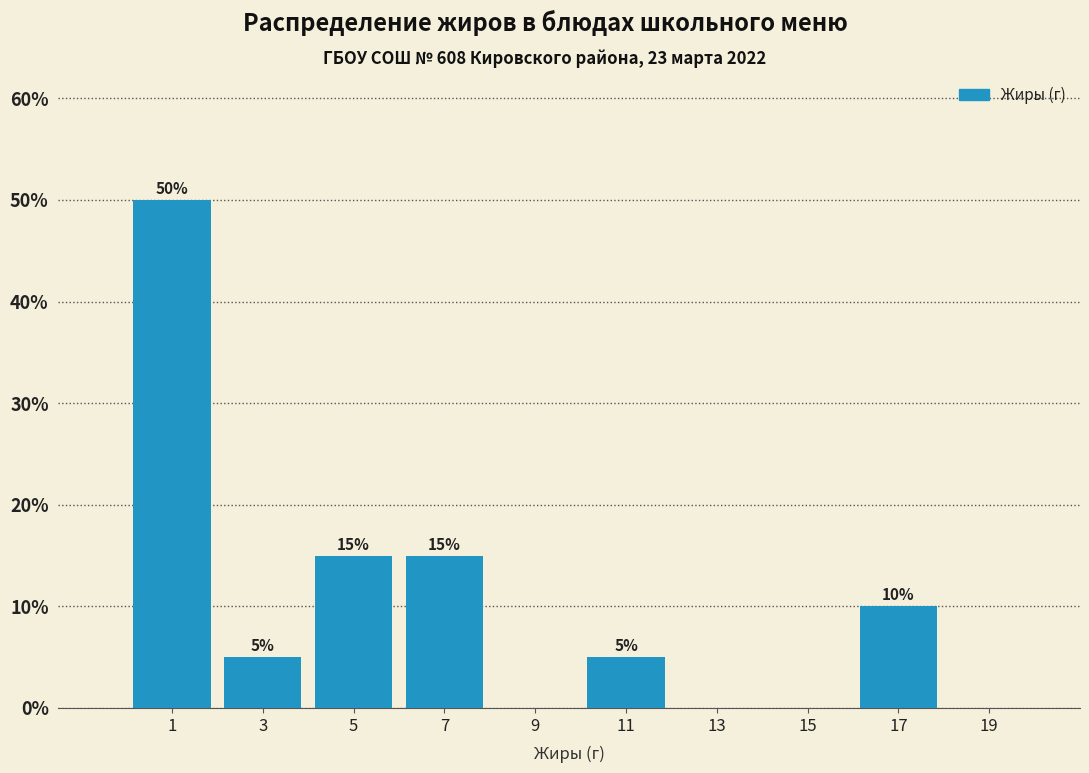

Which range on the x-axis has the tallest bar?

0 to 2